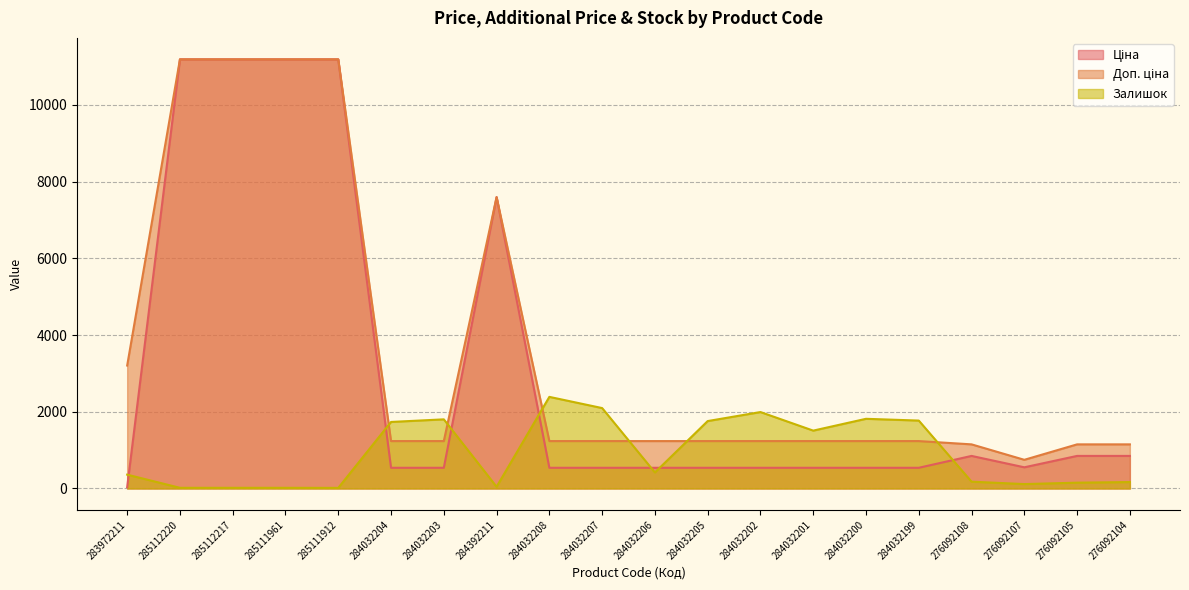

Reading left to right, extract all data points from this chart.

Ціна: 32.0	11188.2	11188.2	11188.2	11188.2	539.0	539.0	7596.5	539.0	539.0	539.0	539.0	539.0	539.0	539.0	539.0	848.4	551.5	848.4	848.4
Доп. ціна: 3205.0	11188.2	11188.2	11188.2	11188.2	1235.4	1235.4	7596.5	1235.4	1235.4	1235.4	1235.4	1235.4	1235.4	1235.4	1235.4	1149.7	747.0	1149.7	1149.7
Залишок: 360.0	17.0	17.0	17.0	15.0	1734.0	1802.0	44.0	2388.0	2096.0	417.0	1757.0	1992.0	1508.0	1816.0	1770.0	177.0	114.0	151.0	167.0